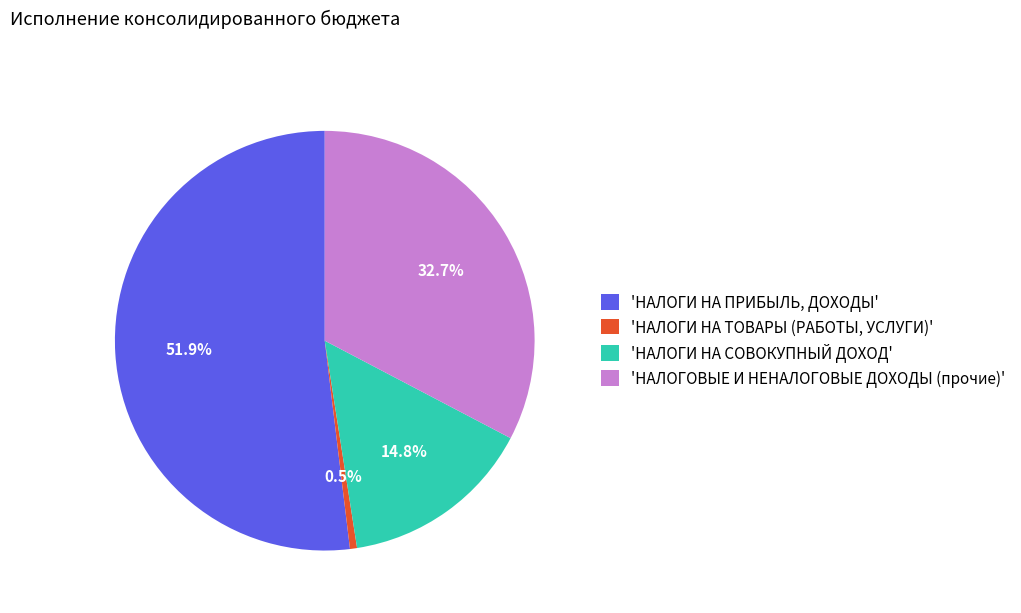

Which slice is the smallest?

'НАЛОГИ НА ТОВАРЫ (РАБОТЫ, УСЛУГИ)'